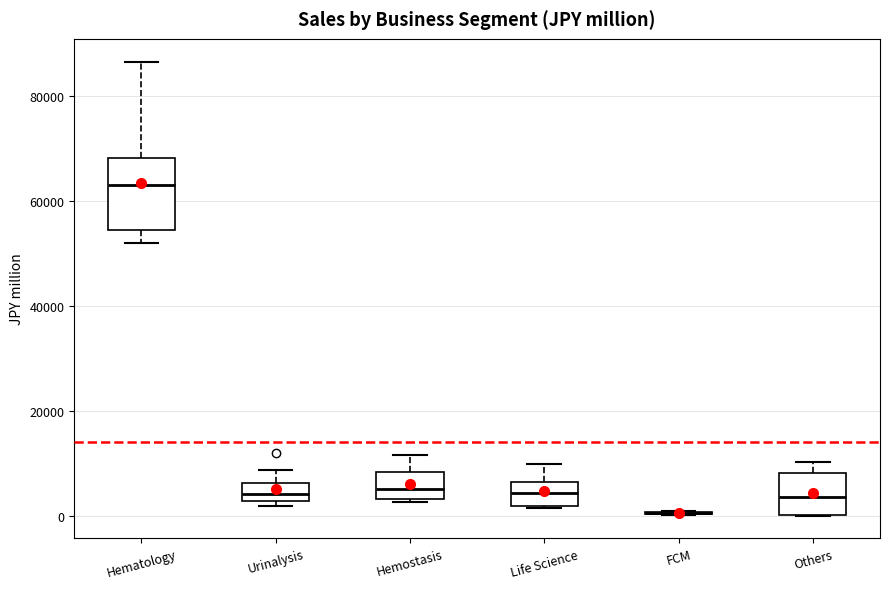

Where is the lower edge of the box for Urinalysis on the y-axis? The values are not printed on the chart, so give them approximately, as read against the axis.

2000